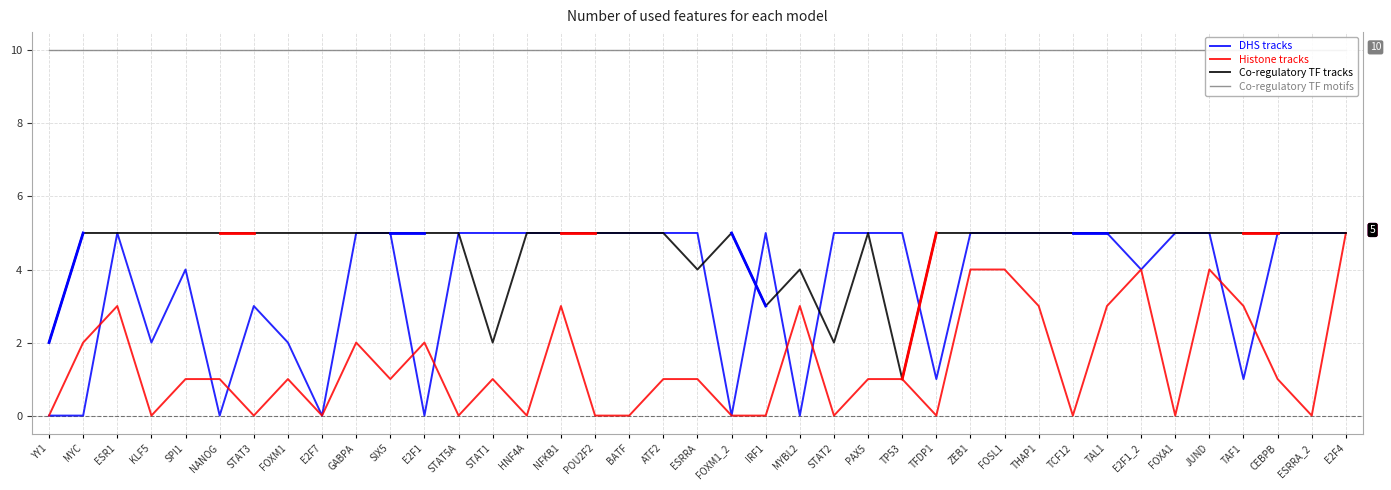

Which series has the largest total across all categories?

Co-regulatory TF motifs